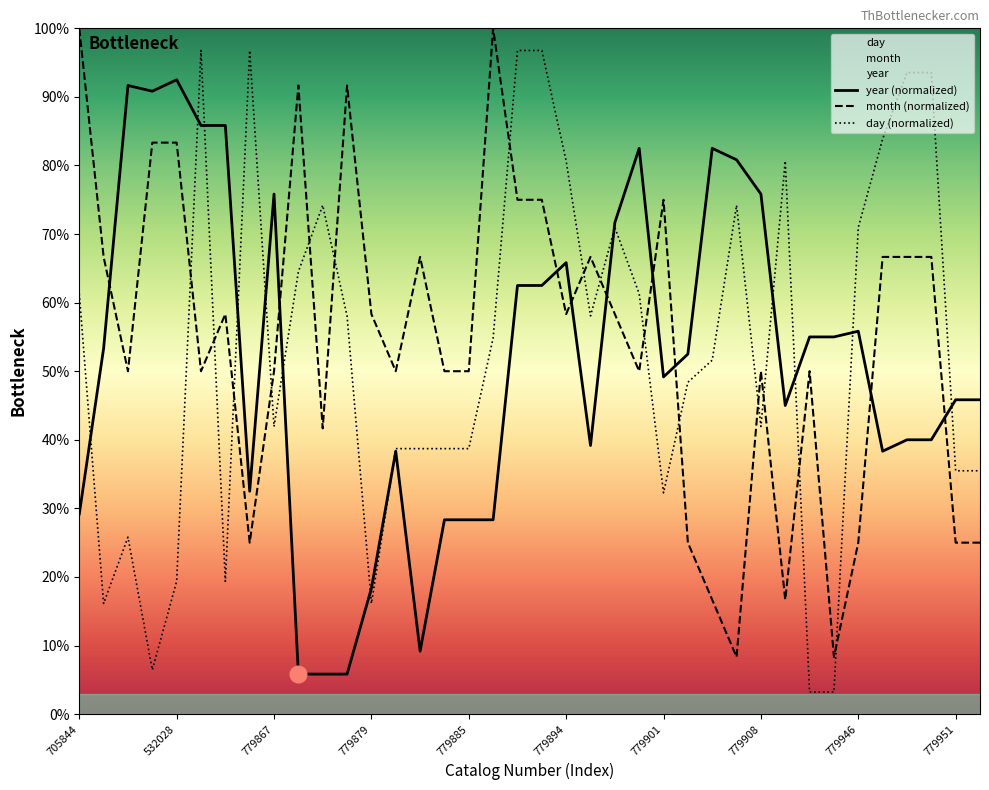

What is the label of the 3rd point from the right?

779949